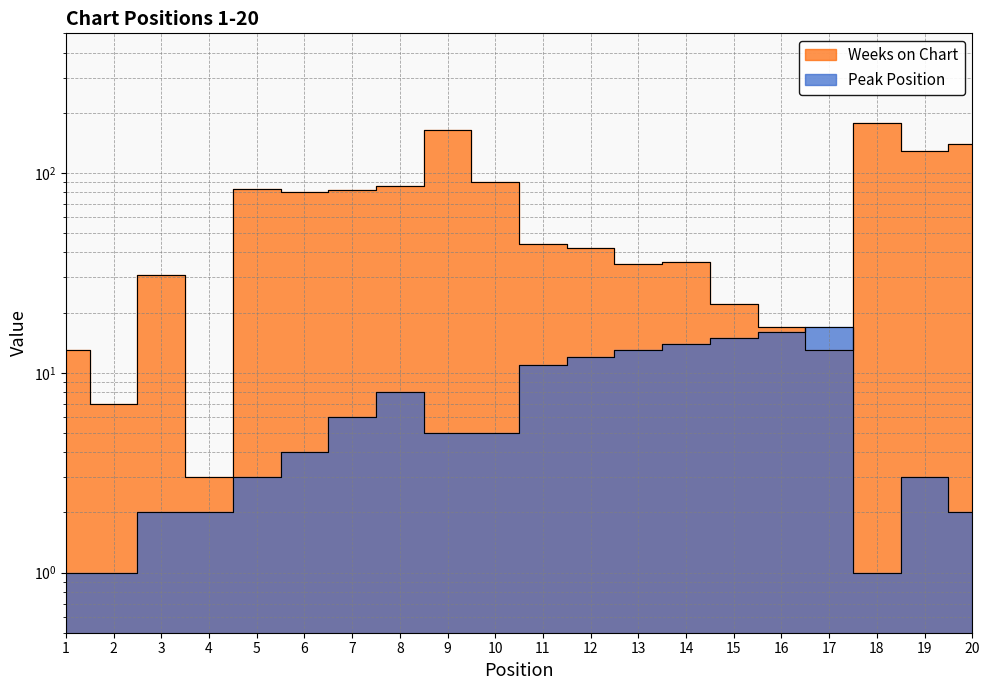

Reading left to right, transcribe all the data shown in this chart.

Peak Position: 1	1	2	2	3	4	6	8	5	5	11	12	13	14	15	16	17	1	3	2
Weeks on Chart: 13	7	31	3	83	80	82	86	165	90	44	42	35	36	22	17	13	178	129	140